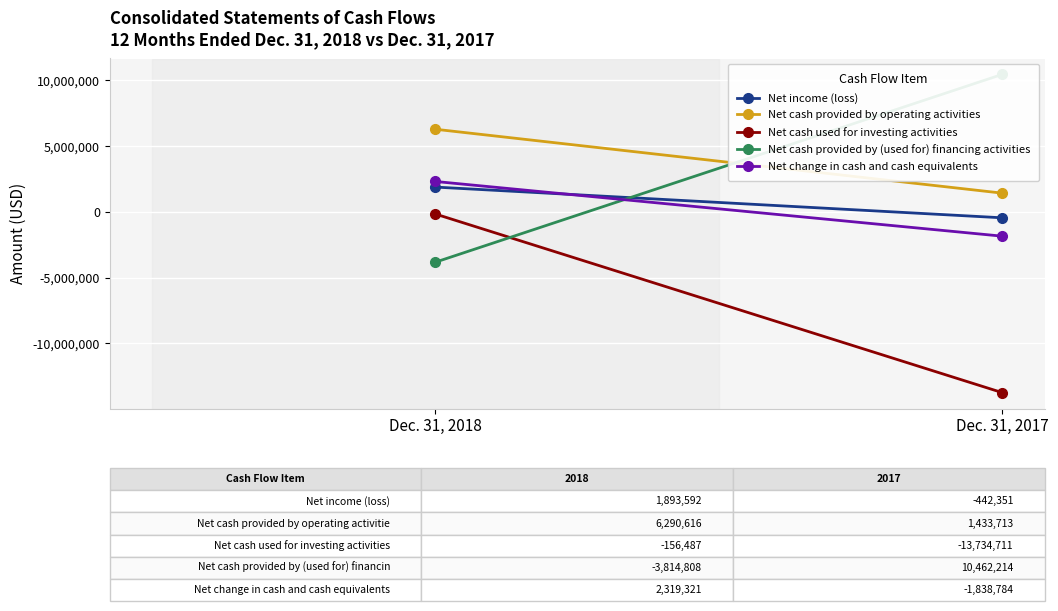

List the labels in order of Net cash provided by (used for) financing activities value, smallest first.

Dec. 31, 2018, Dec. 31, 2017